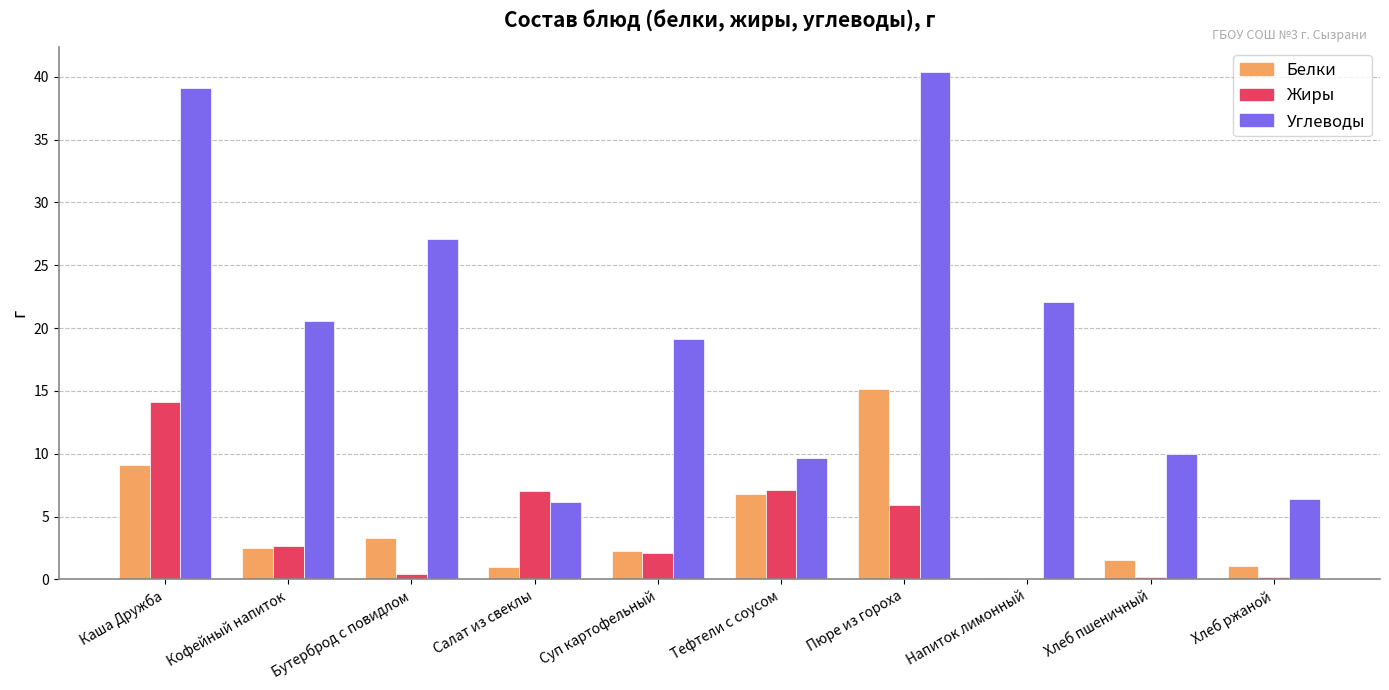

At which label does Углеводы first exceed 20?

Каша Дружба